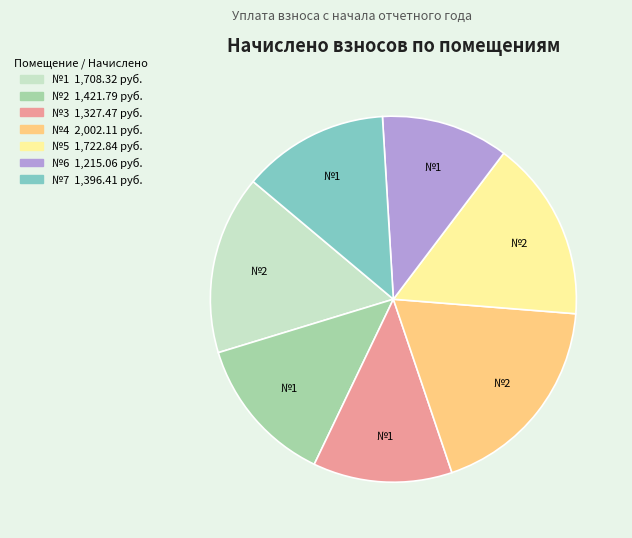

Does any single category account for the majority?

No